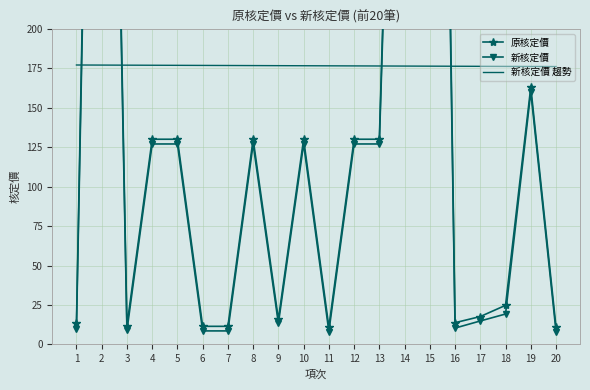

Is it true that 原核定價 equals 130.0 at 12?

True